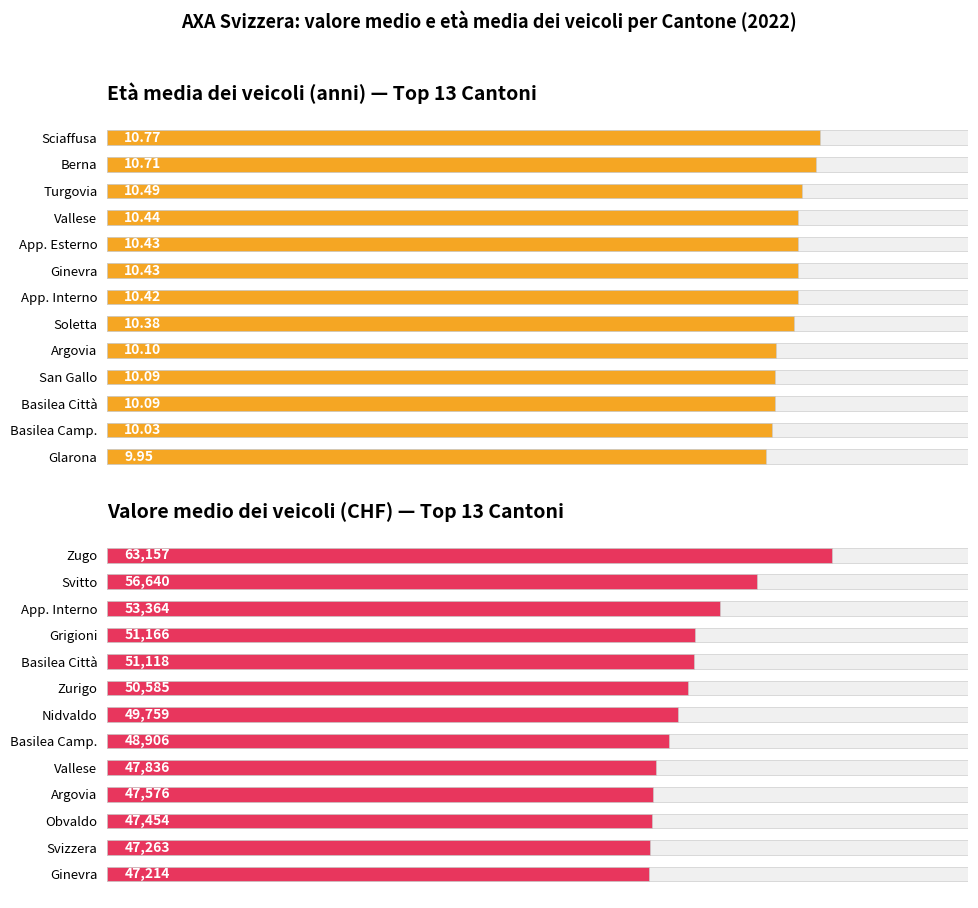

What is the difference between the maximum and minimum values in the Valore medio dei veicoli (CHF) — Top 13 Cantoni series?

15943.8